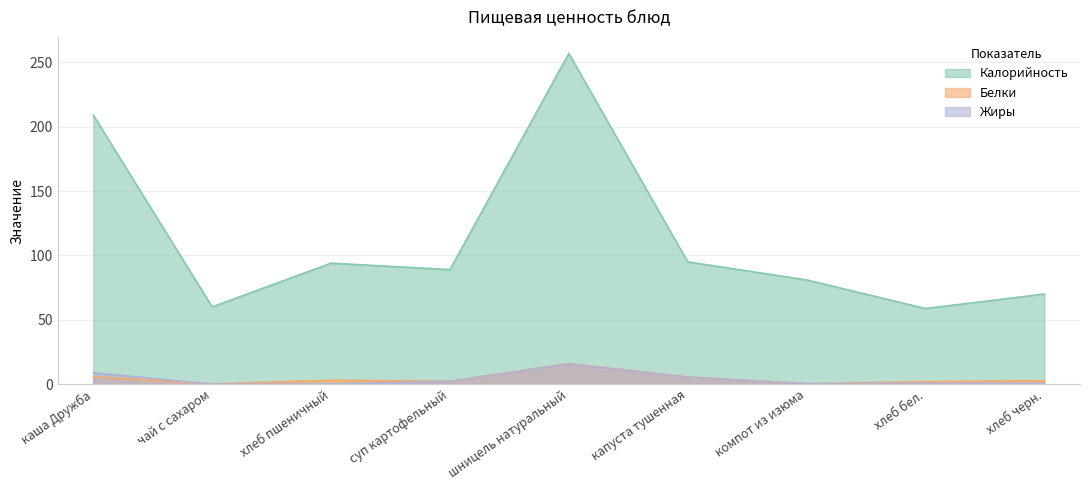

True or false: Жиры and Калорийность cross at least once.

False